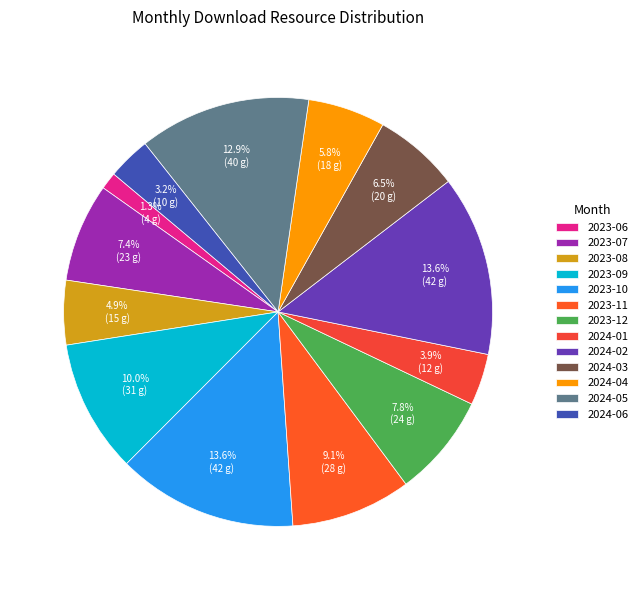

What percentage is the 2023-09 slice, to the nearest percent?

10%